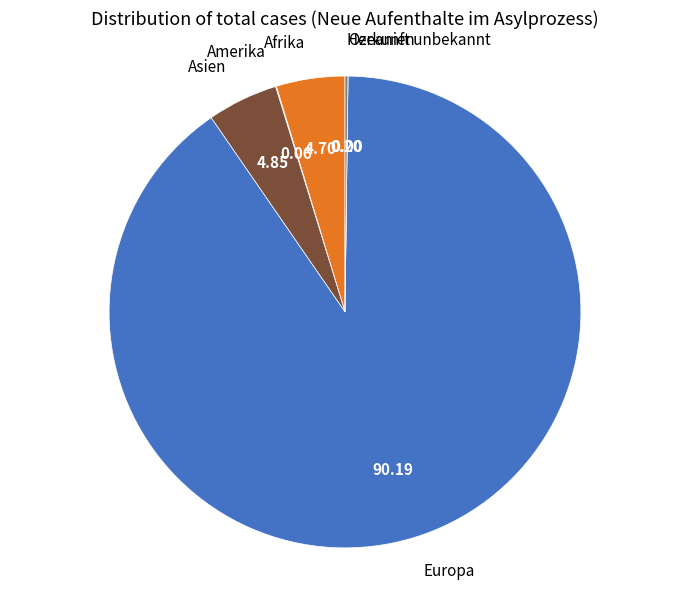

Which slice is the largest?

Europa